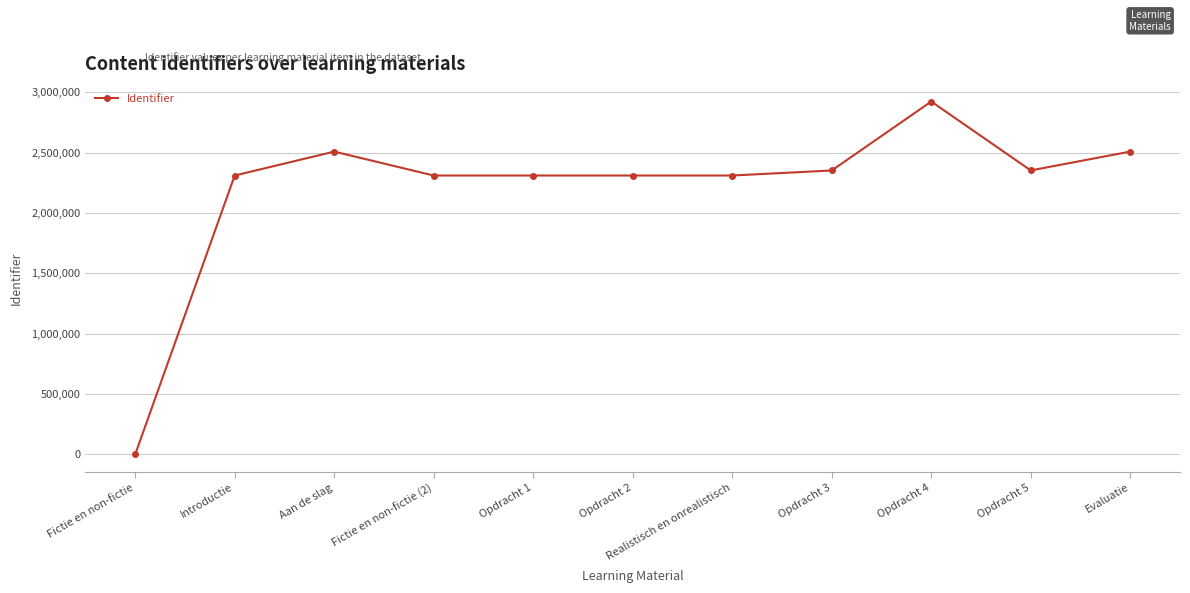

Between Opdracht 2 and Opdracht 3, which is larger?

Opdracht 3